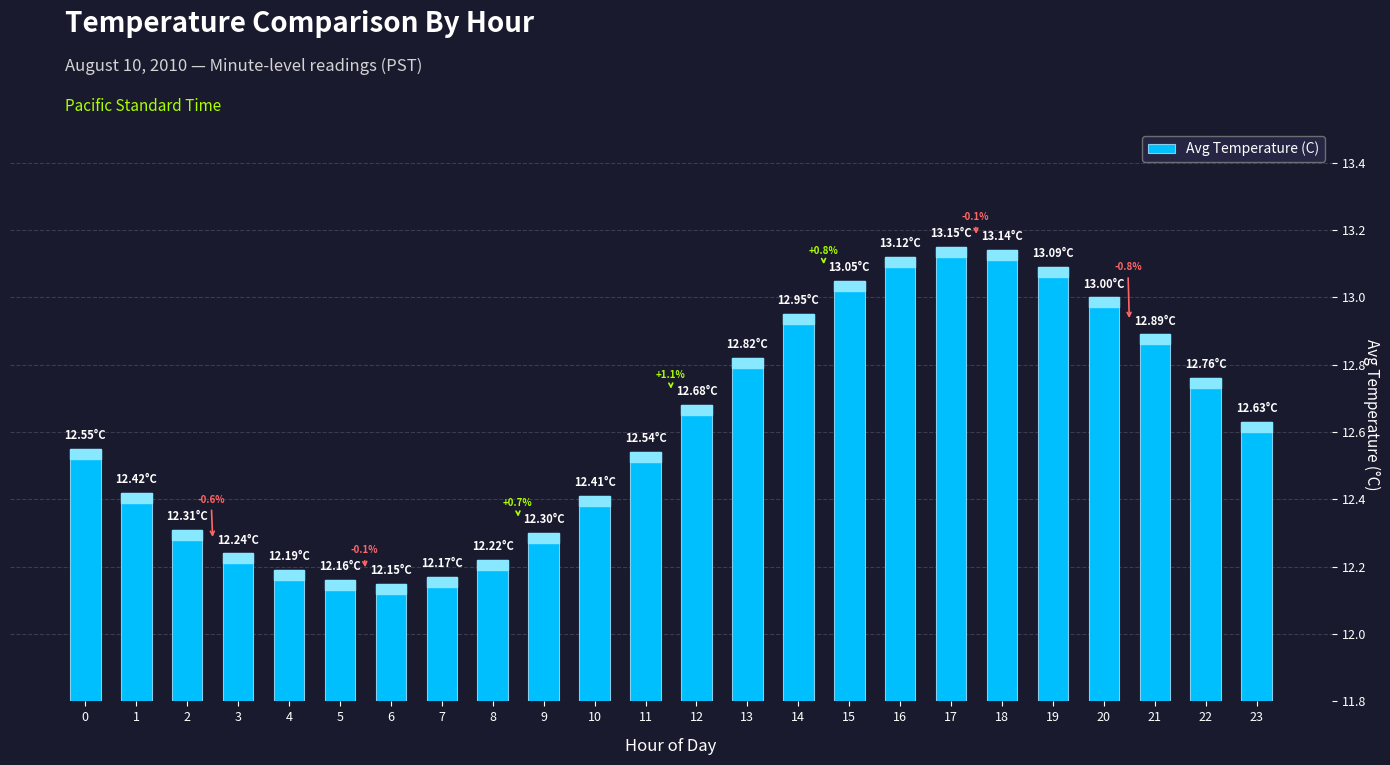

What is the difference between the maximum and second lowest values?

1.0